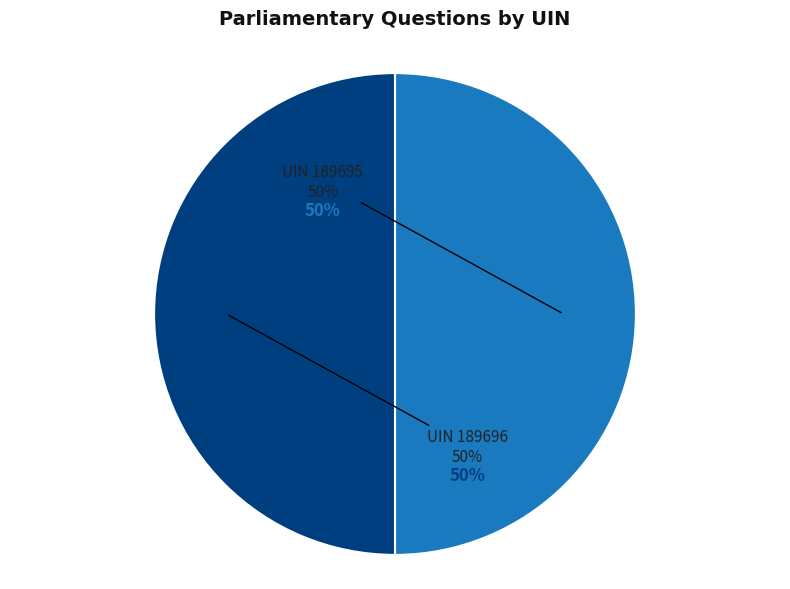

Which category has the biggest portion of the pie?

189696